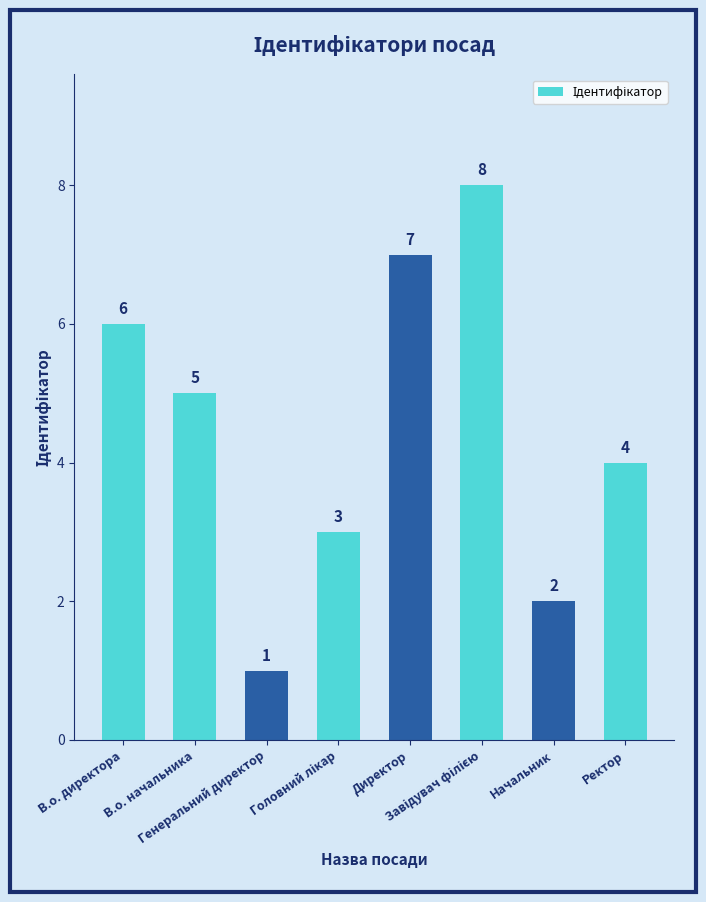

Count the number of categories in the chart.

8